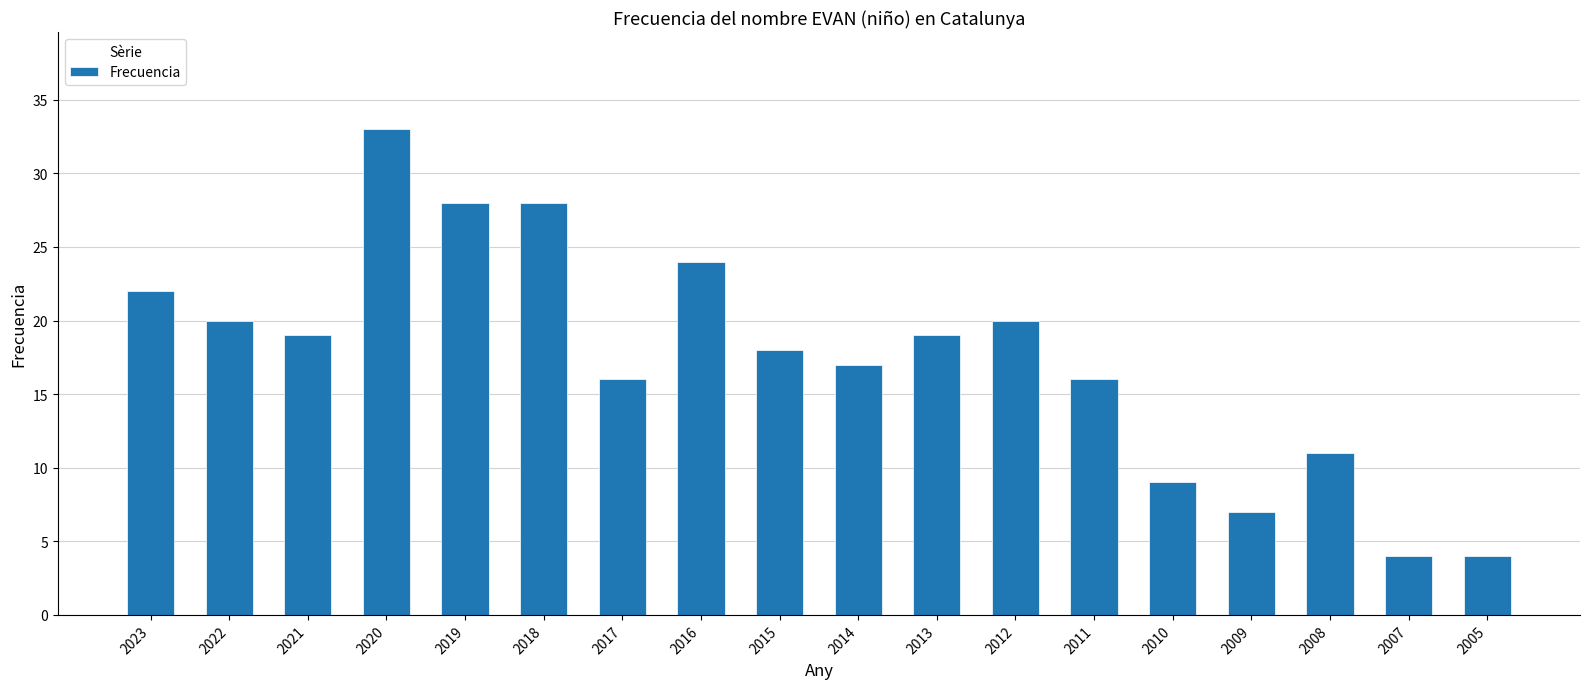

The value at 2008 is 11. True or false?

True